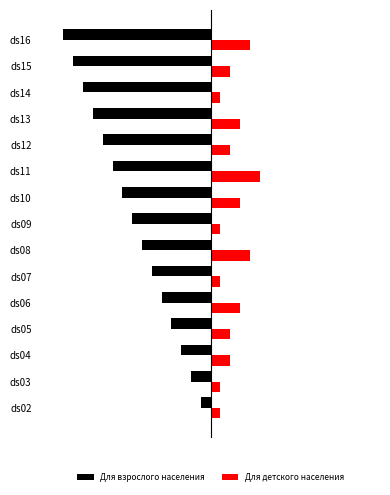

What are all the series names shown in the legend?

Для взрослого населения, Для детского населения